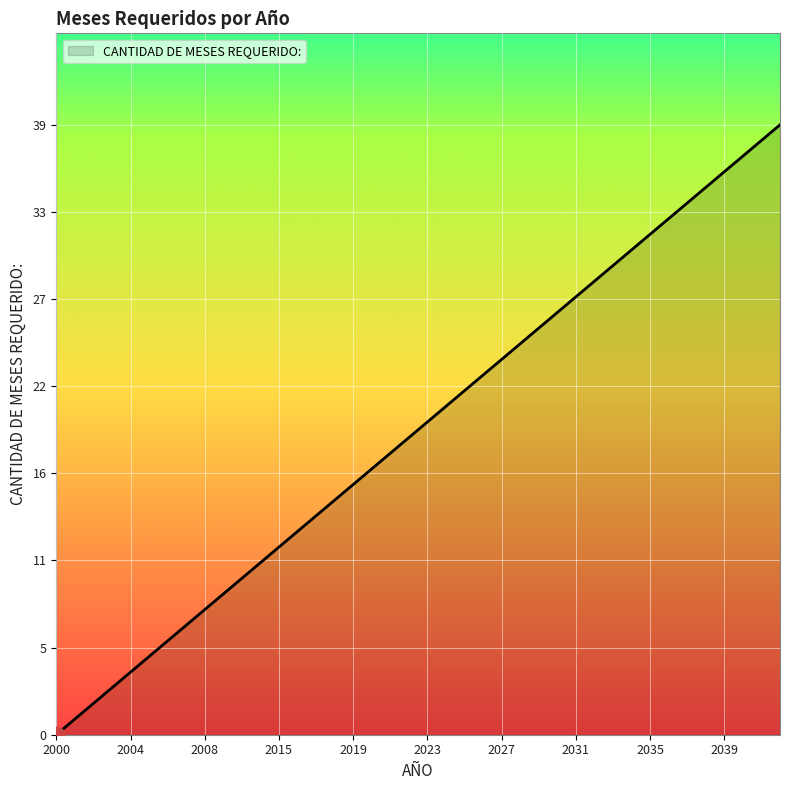

What is the difference between the maximum and minimum values?

39